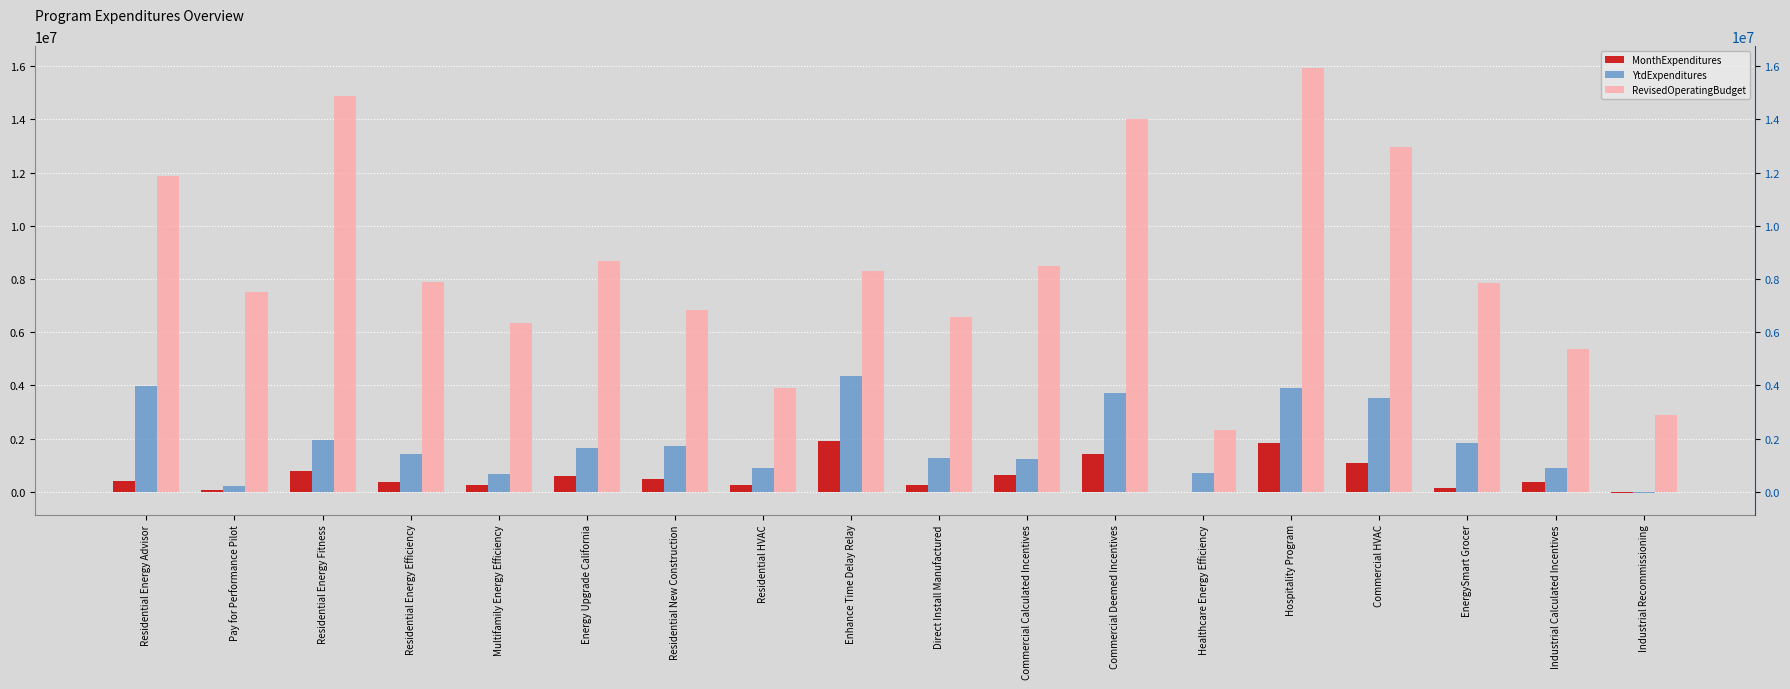

What is the label of the 13th bar from the left?

Healthcare Energy Efficiency